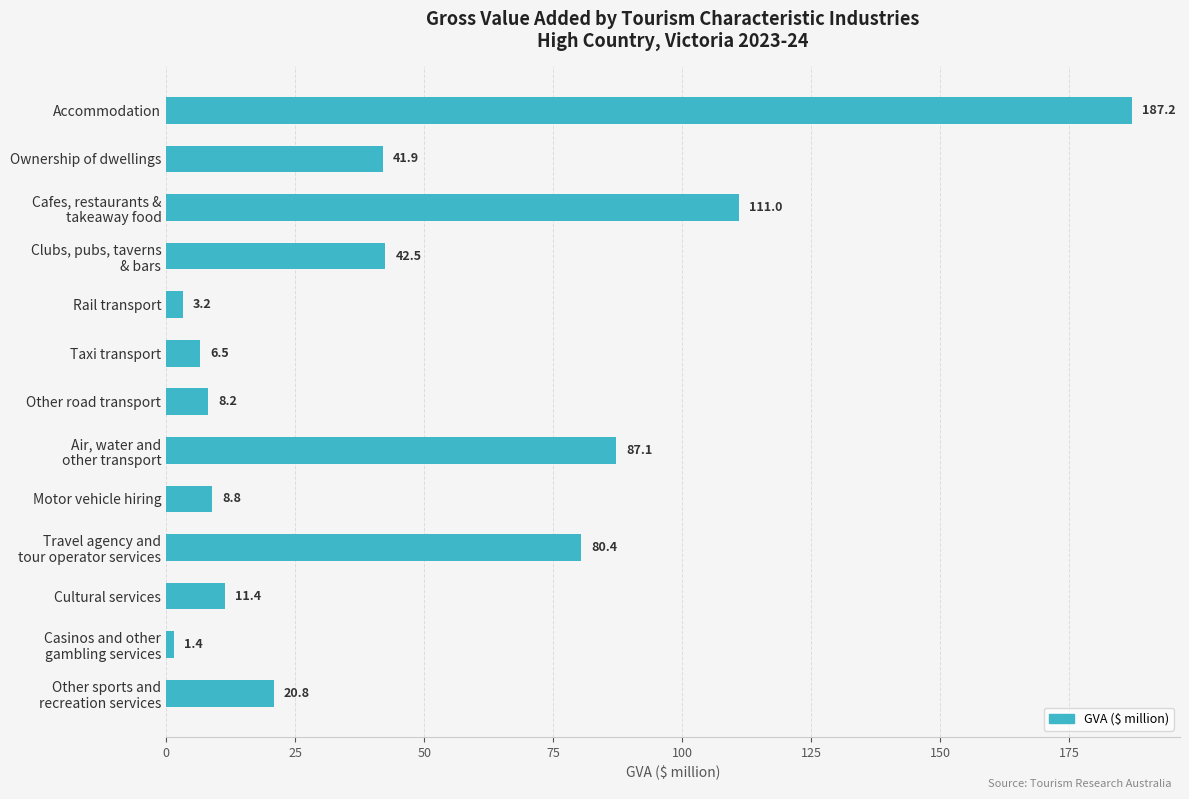

The value at Accommodation is 187.2. True or false?

True